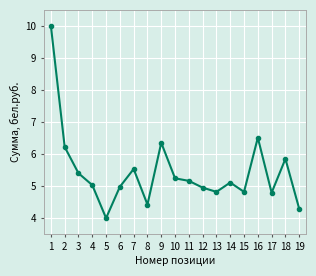

What is the value of the 14th point from the left?

5.1